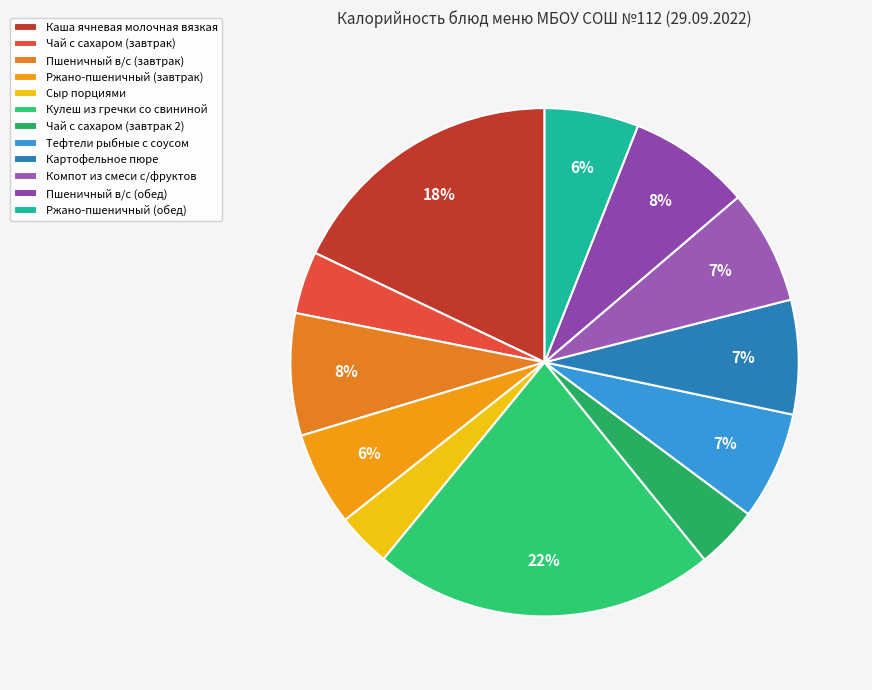

What is the smallest slice in the pie chart?

Сыр порциями